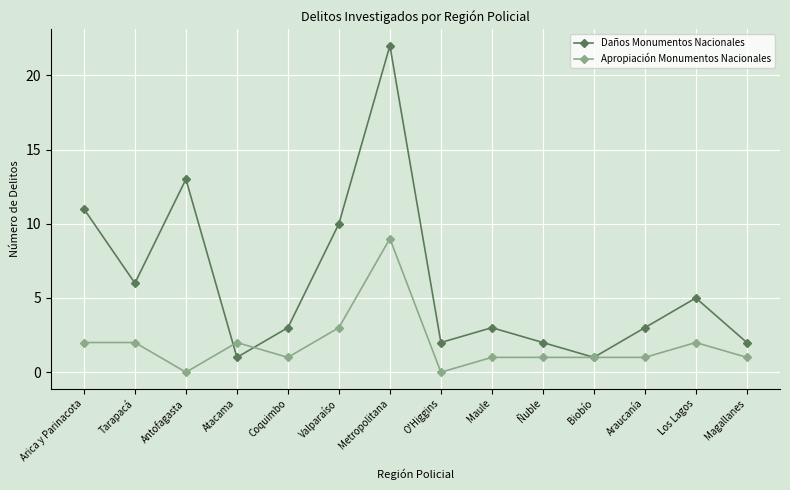

Which series changed the most between Atacama and Valparaíso?

Daños Monumentos Nacionales